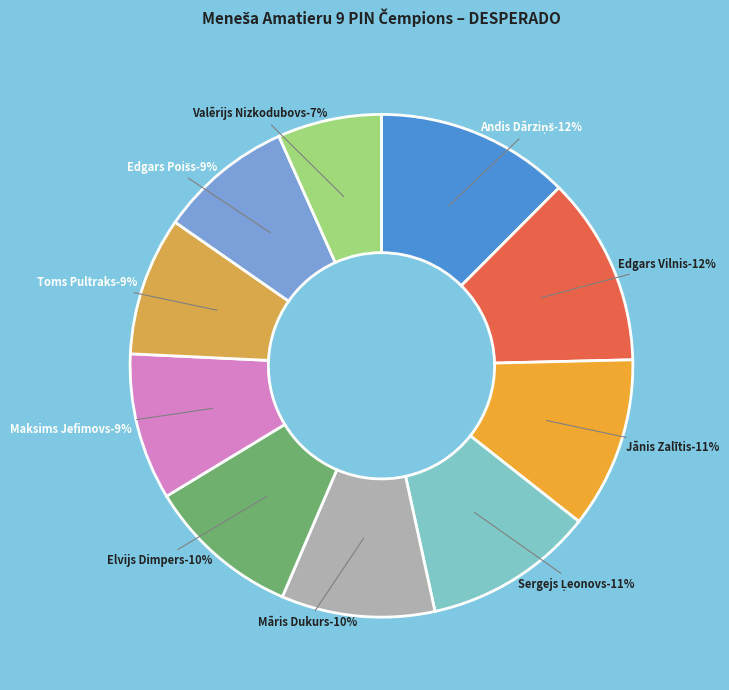

How much of the chart is everything except Maksims Jefimovs?

90.6%